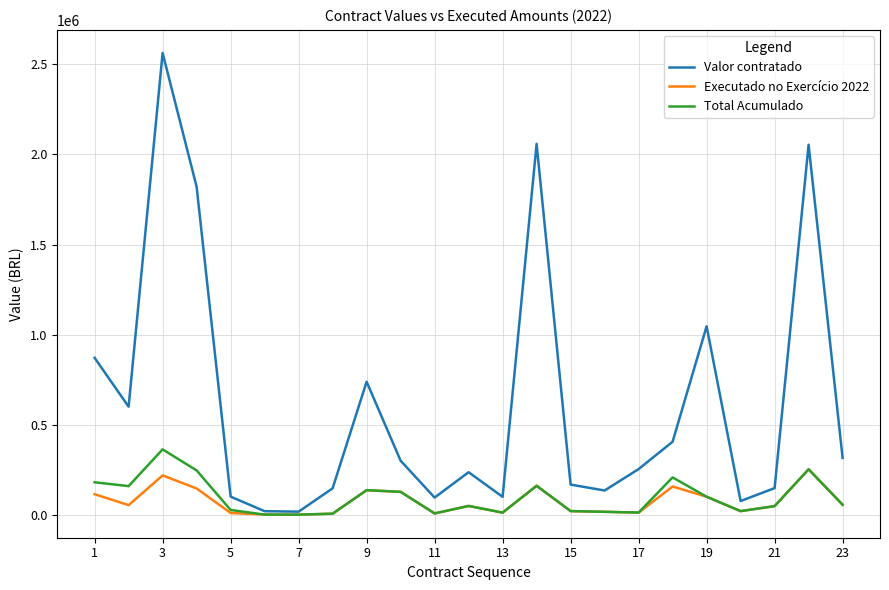

How many lines are shown in the chart?

3